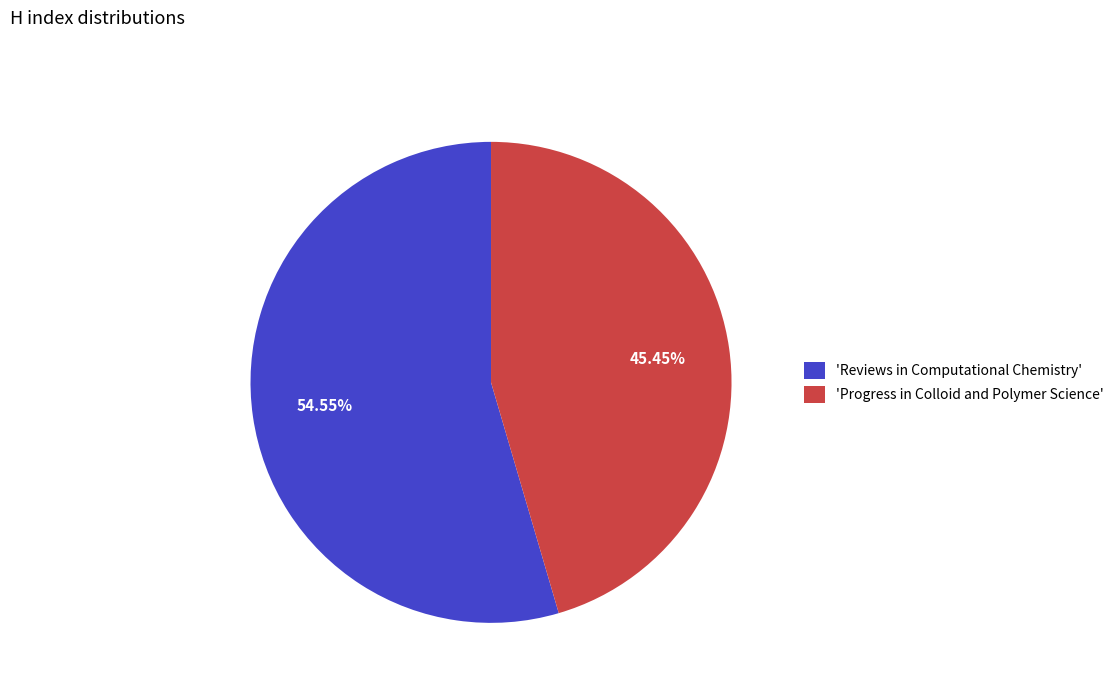

What is the largest slice in the pie chart?

'Reviews in Computational Chemistry'